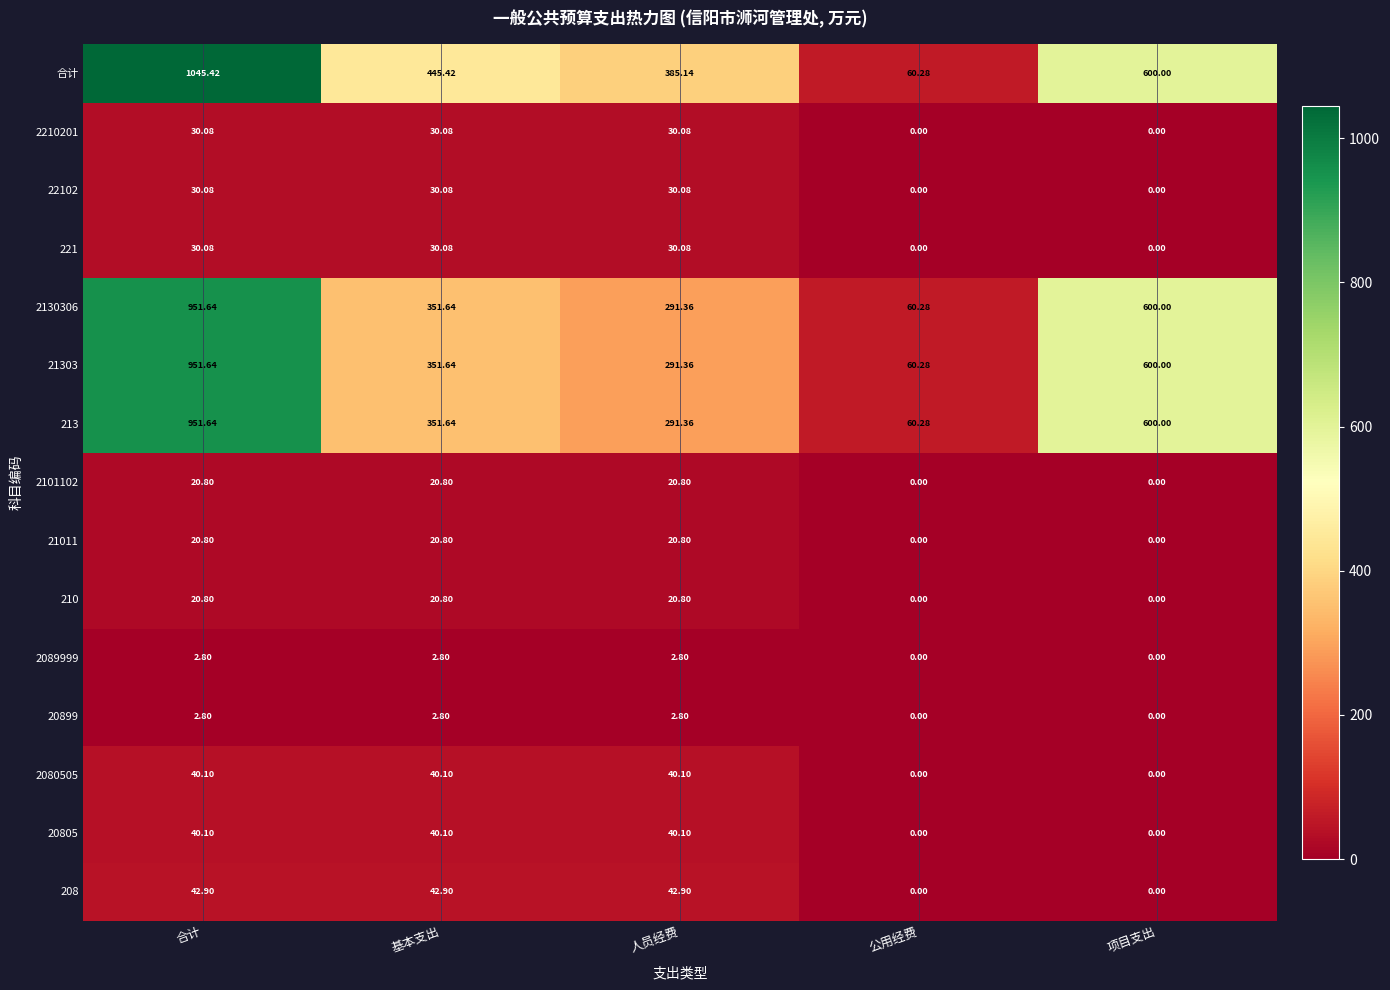

At which category is the sum across all series the highest?

合计